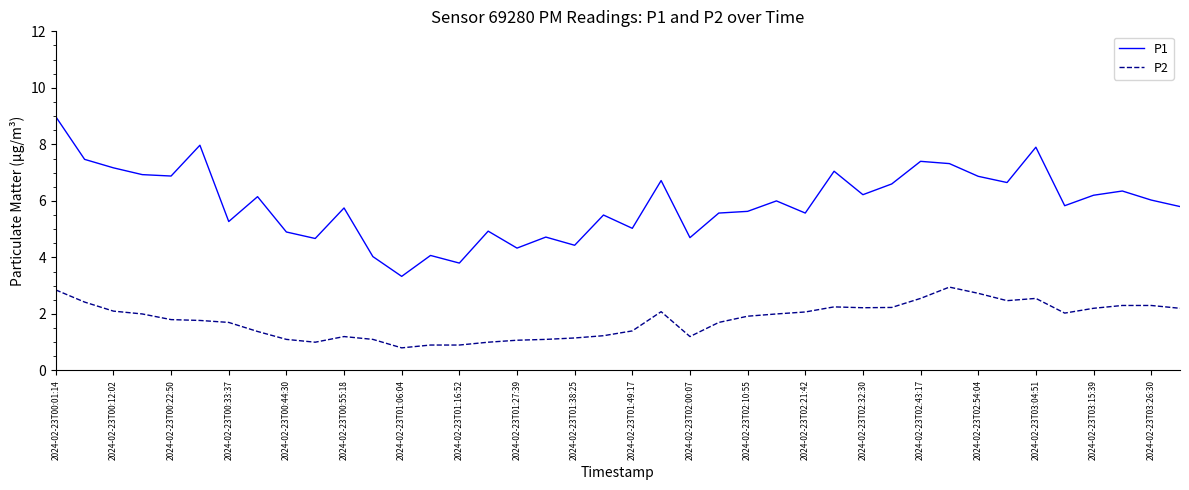

True or false: P1 and P2 cross at least once.

False